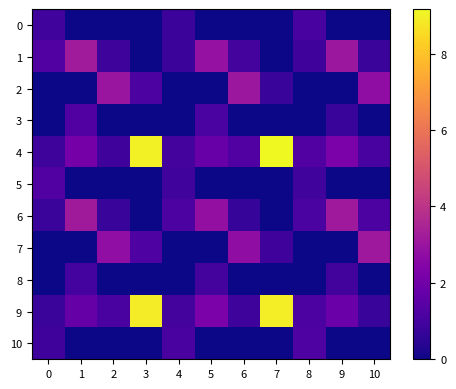

What is the total value across all series at 10?

9.6